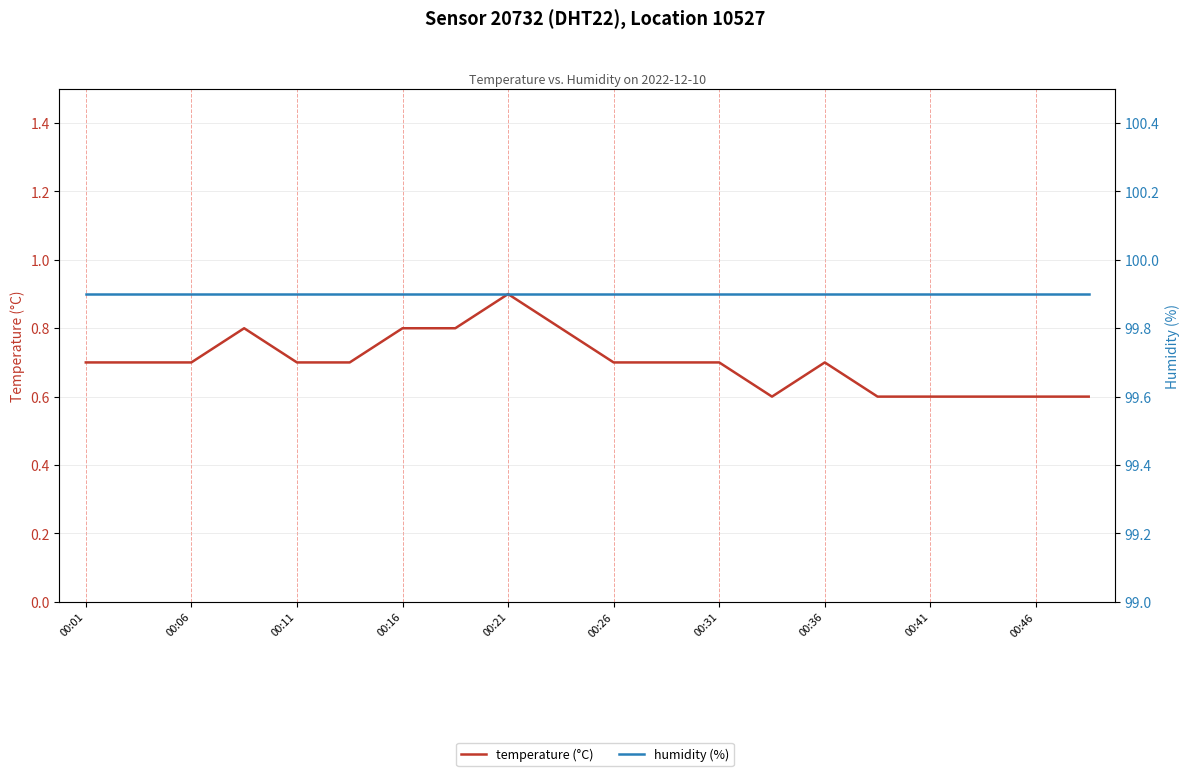

Is it true that temperature (°C) equals 0.6 at 13?

True